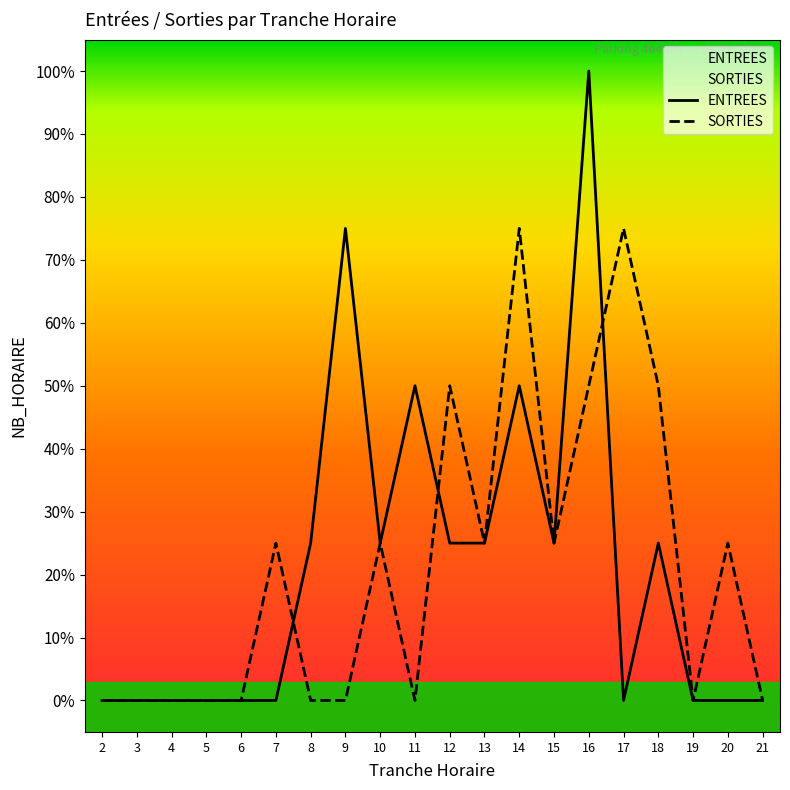

How many values in ENTREES are above zero?

10